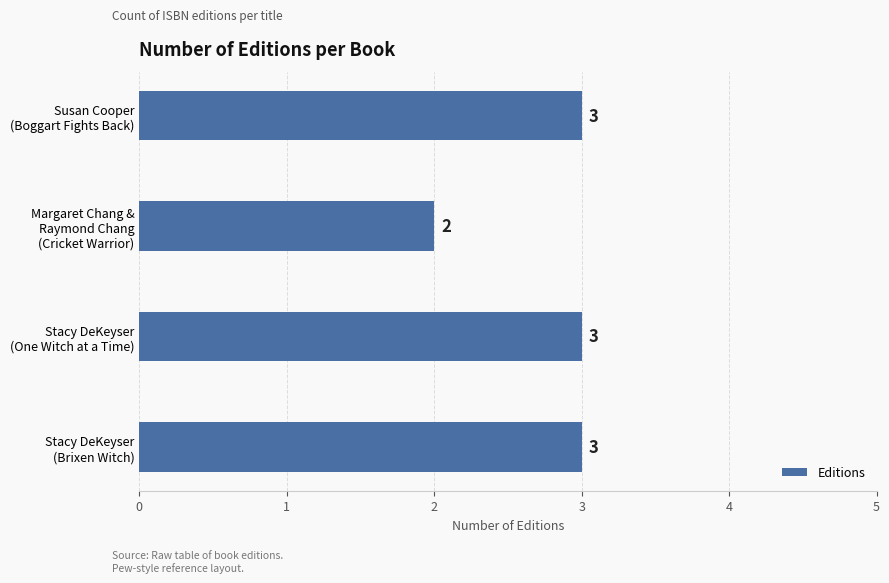

What is the value of the 1st bar from the top?

3